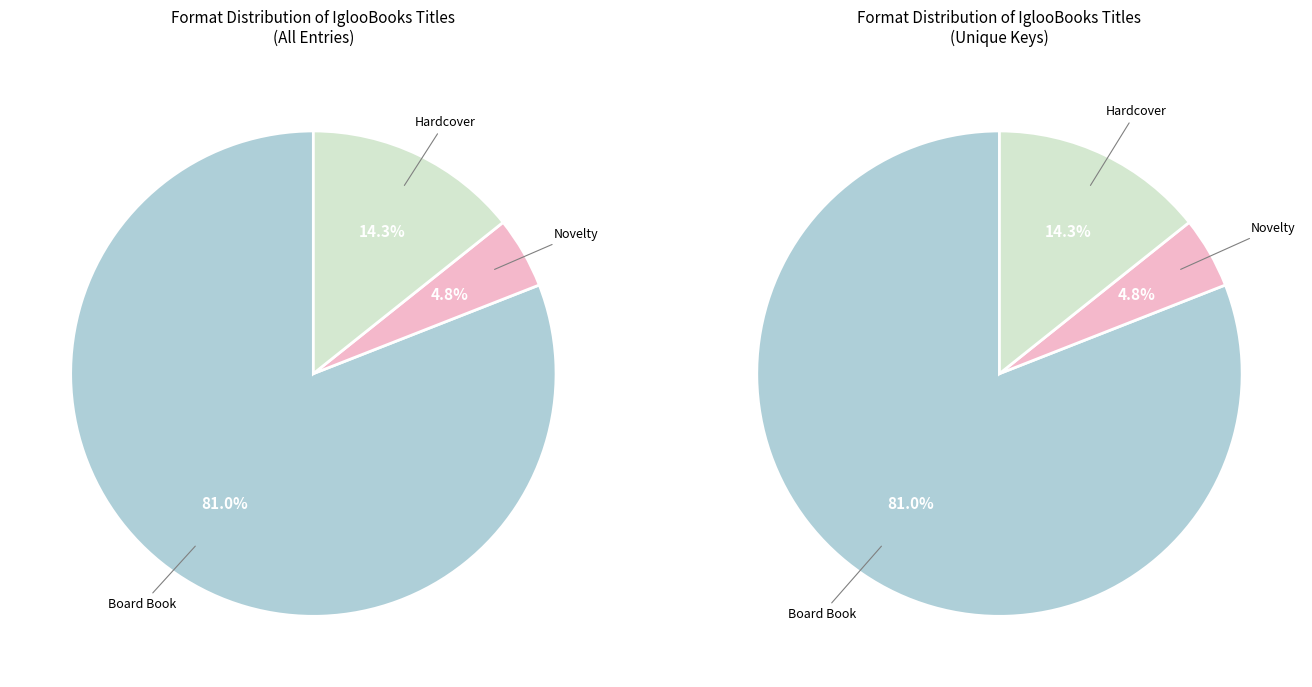

Is there any slice that represents more than half of the pie?

Yes